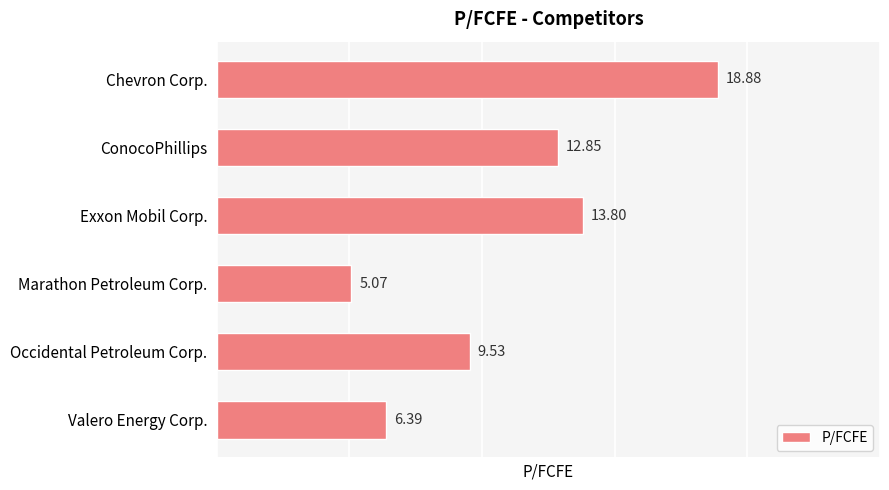

List the labels in order of value, largest first.

Chevron Corp., Exxon Mobil Corp., ConocoPhillips, Occidental Petroleum Corp., Valero Energy Corp., Marathon Petroleum Corp.